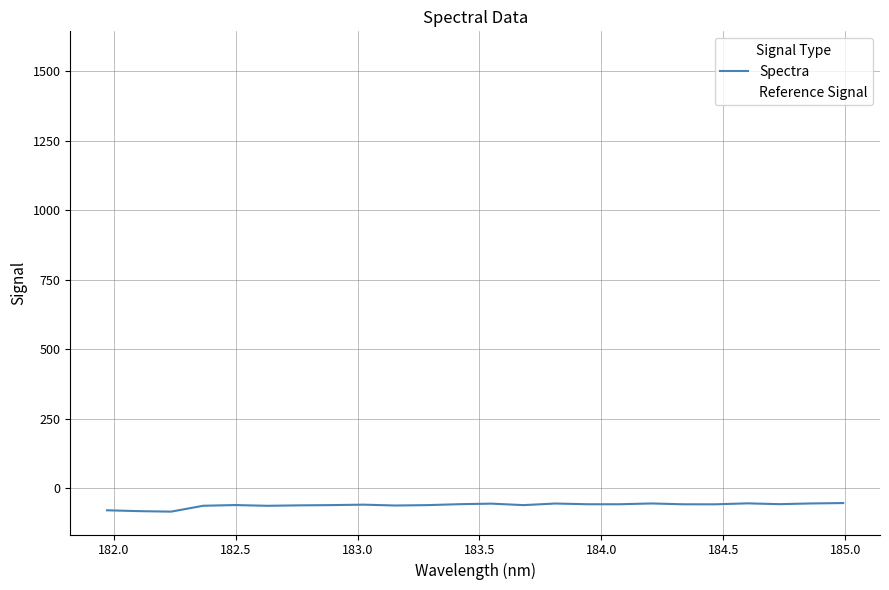

At which label is the value closest to 738?

184.9911297472